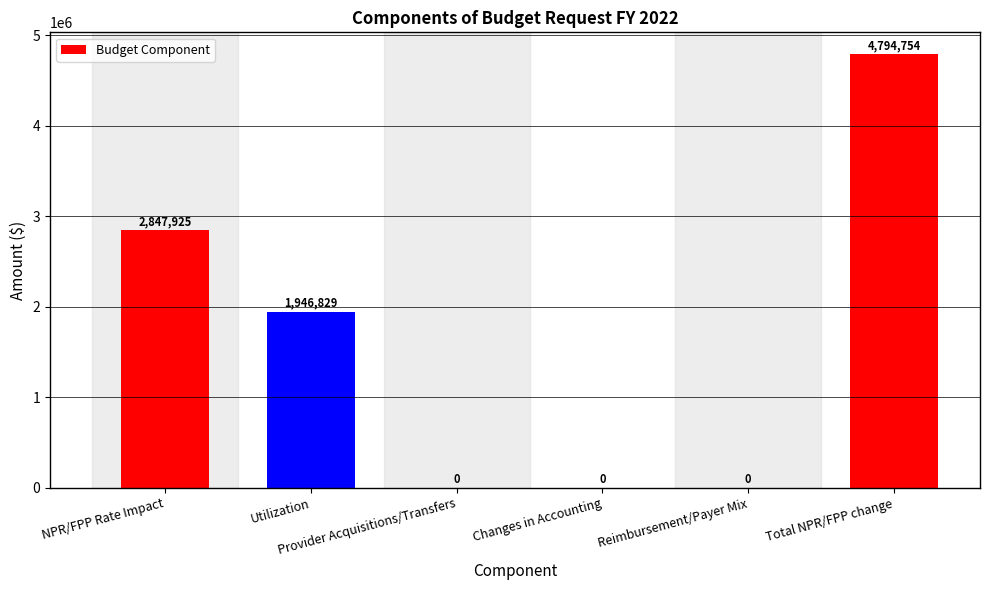

How many series are shown in this chart?

1